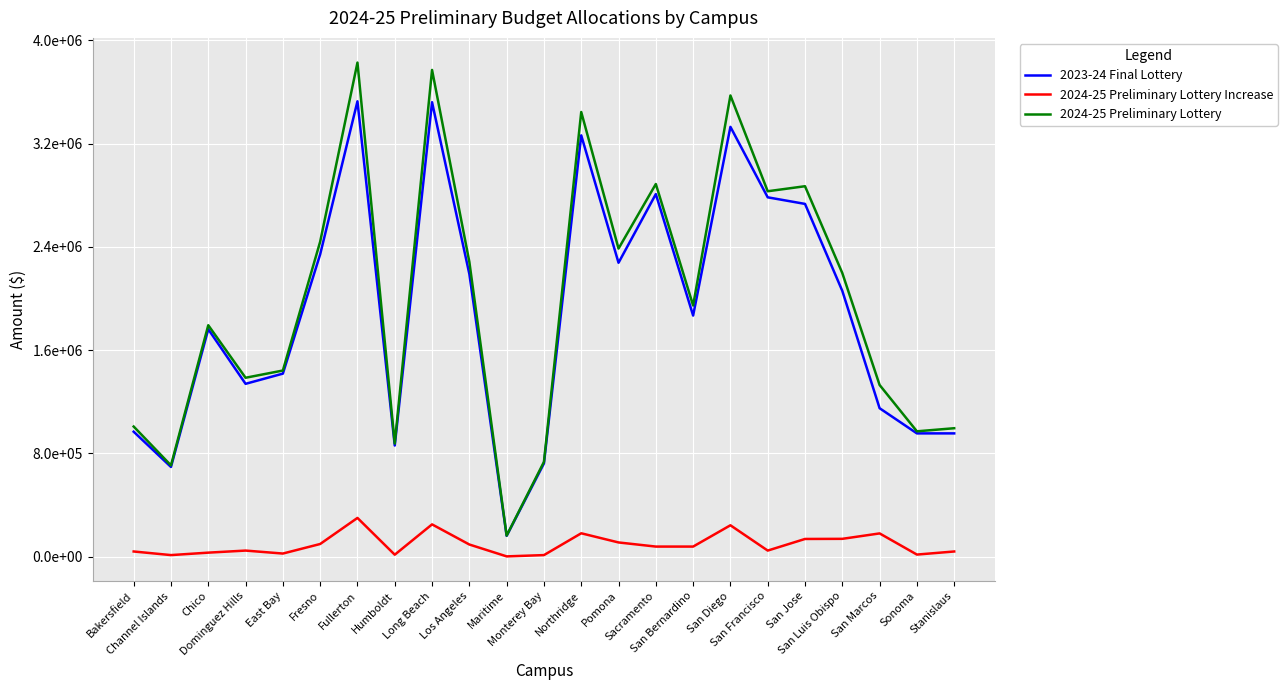

True or false: 2024-25 Preliminary Lottery Increase has more than 1 interior local peaks.

True